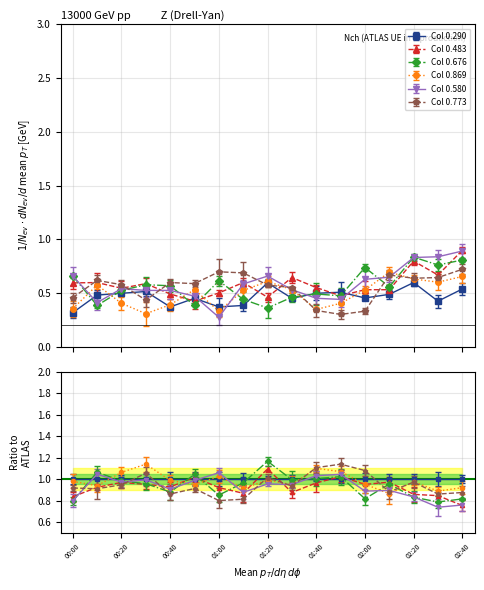

True or false: 0.580 has a value of 0.3 at 00:40.

False